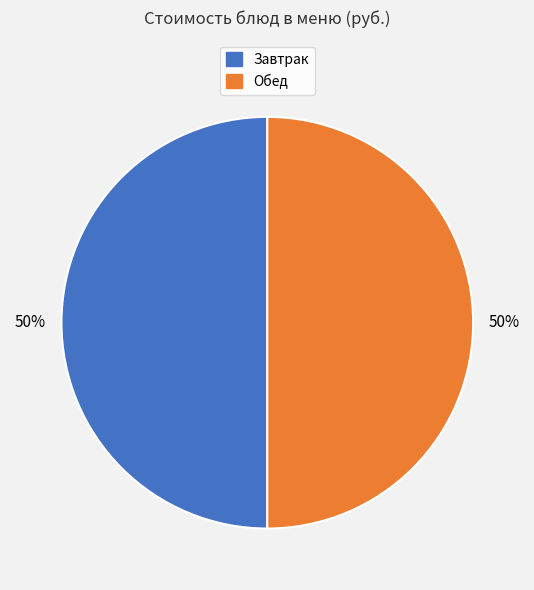

To the nearest percent, what is the average slice percentage?

50%